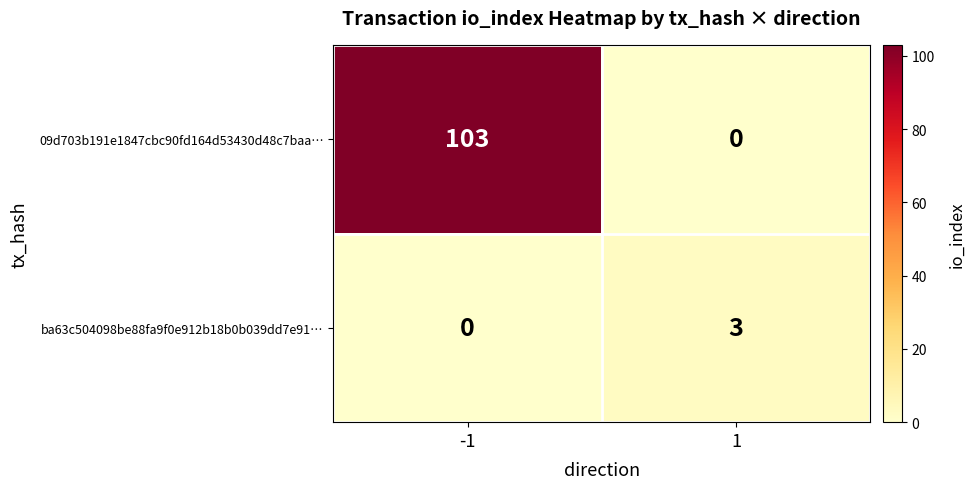

What is the maximum value shown in the chart?

103